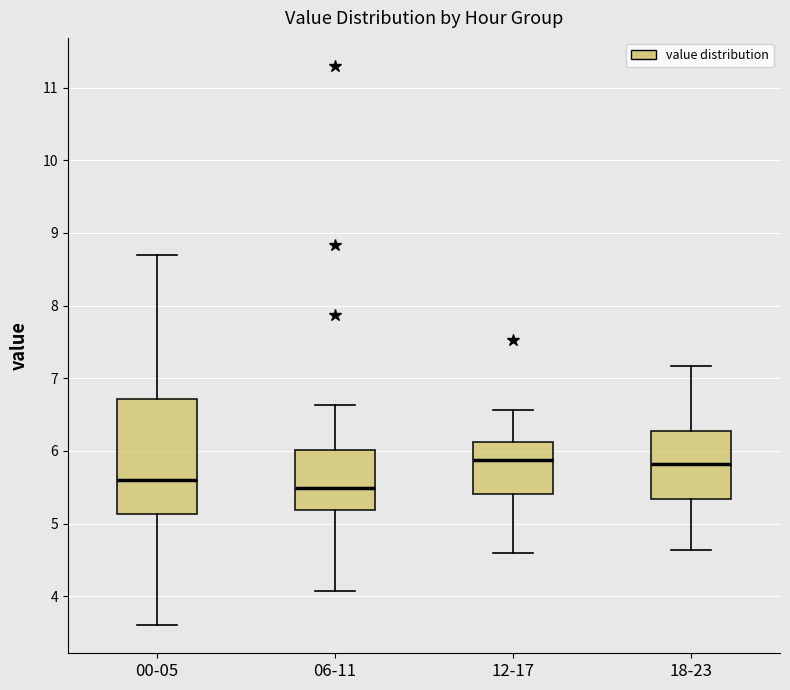

Which box is the tallest, from its lower edge to its upper edge?

00-05